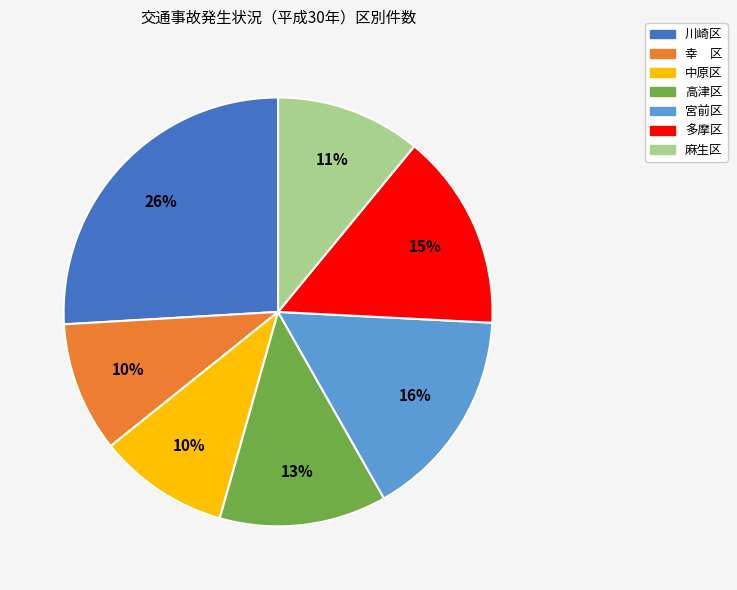

Do 中原区 and 麻生区 together represent more than half of the pie?

No